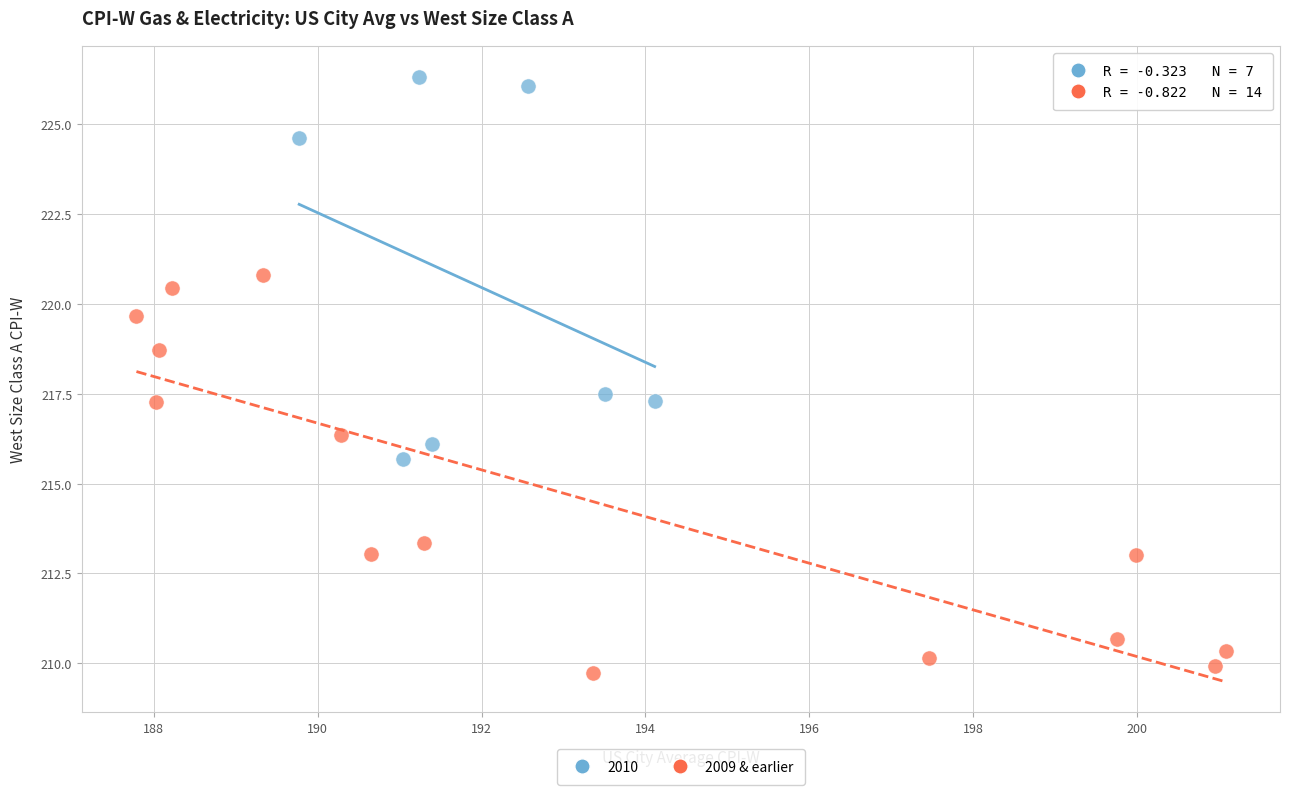

Which series contains the lowest Y value?

2009 & earlier